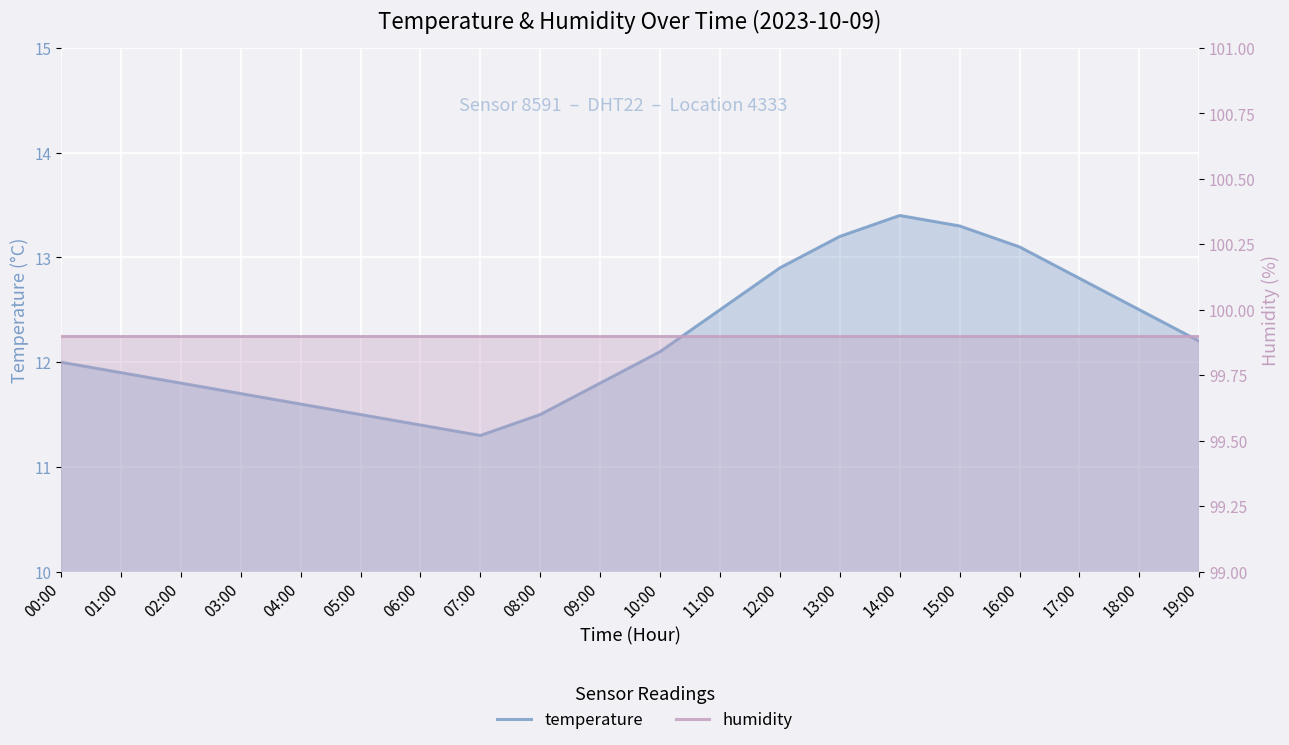

Rank the categories by humidity value from lowest to highest.

00:00, 01:00, 02:00, 03:00, 04:00, 05:00, 06:00, 07:00, 08:00, 09:00, 10:00, 11:00, 12:00, 13:00, 14:00, 15:00, 16:00, 17:00, 18:00, 19:00